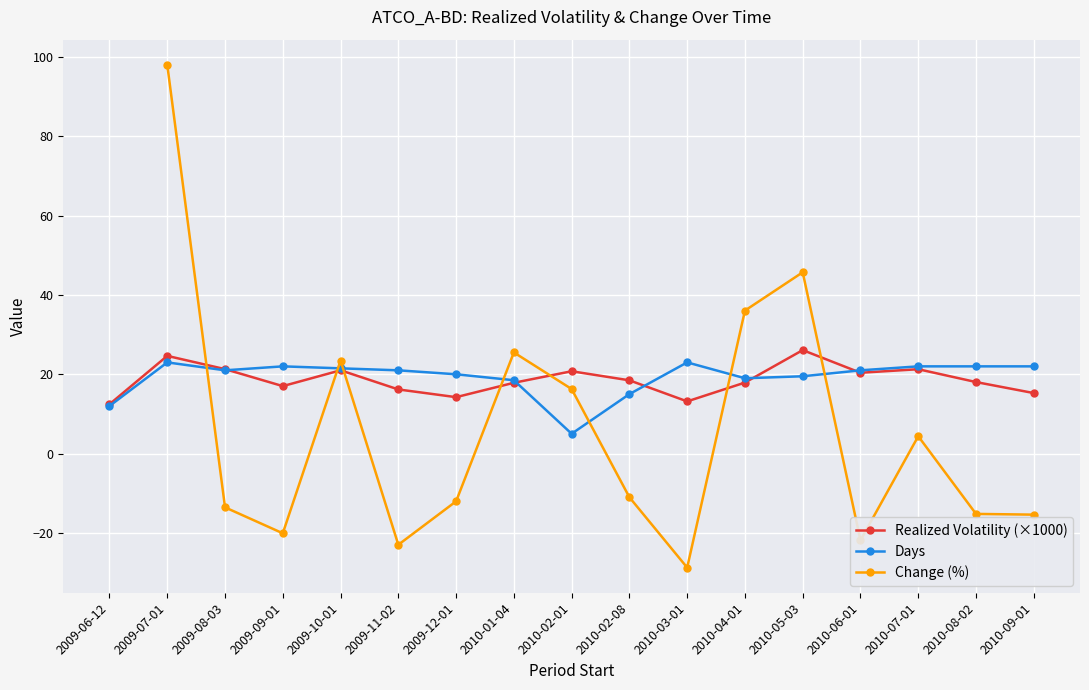

At which category does Realized Volatility (×1000) reach its first local valley?

2009-09-01